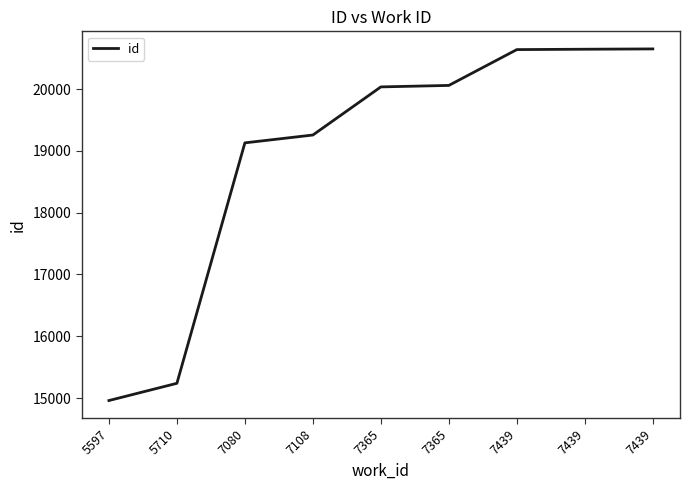

Does the chart have visible grid lines?

No